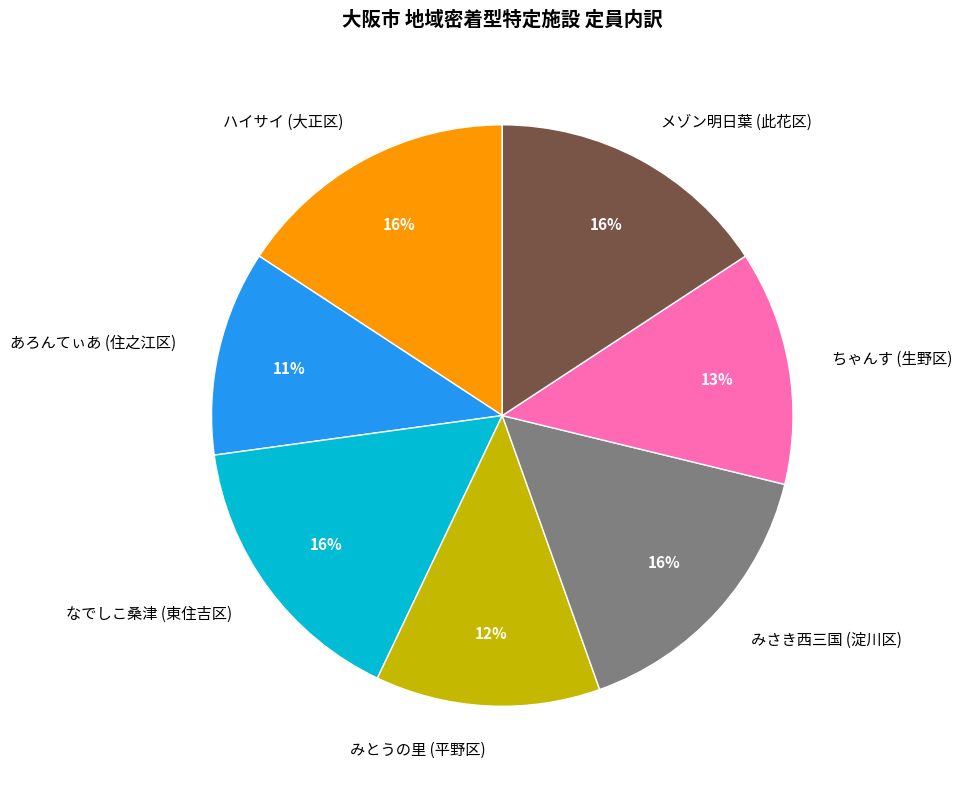

Approximately how many times larger is the value at みとうの里 (平野区) compared to メゾン明日葉 (此花区)?

0.8